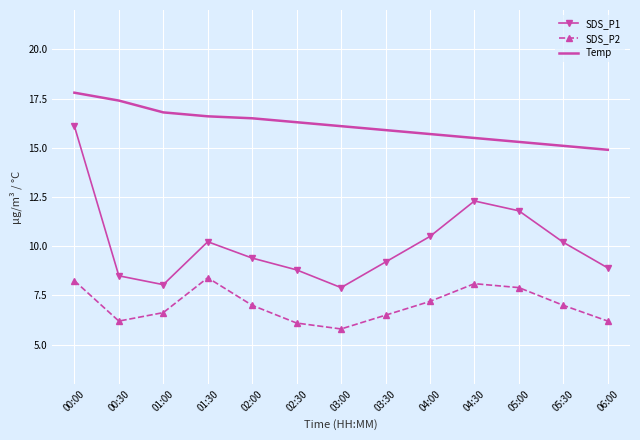

Which series has the largest range (max minus min)?

SDS_P1